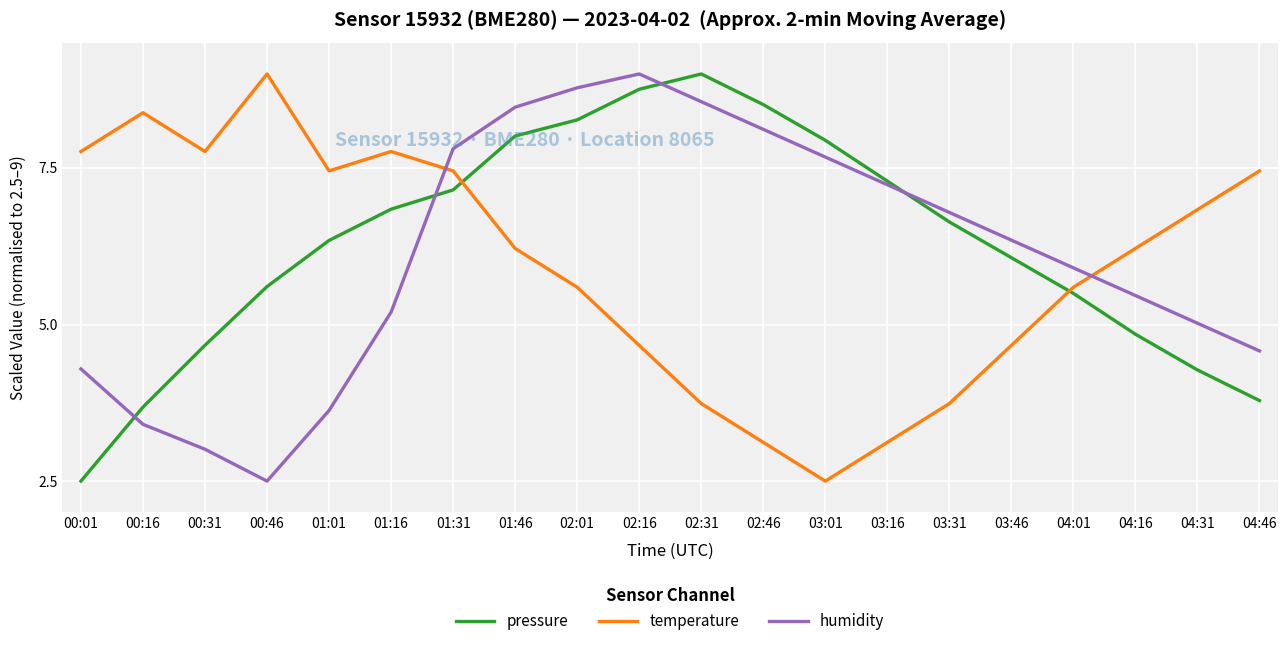

Is this an area chart (filled region under the line)?

No